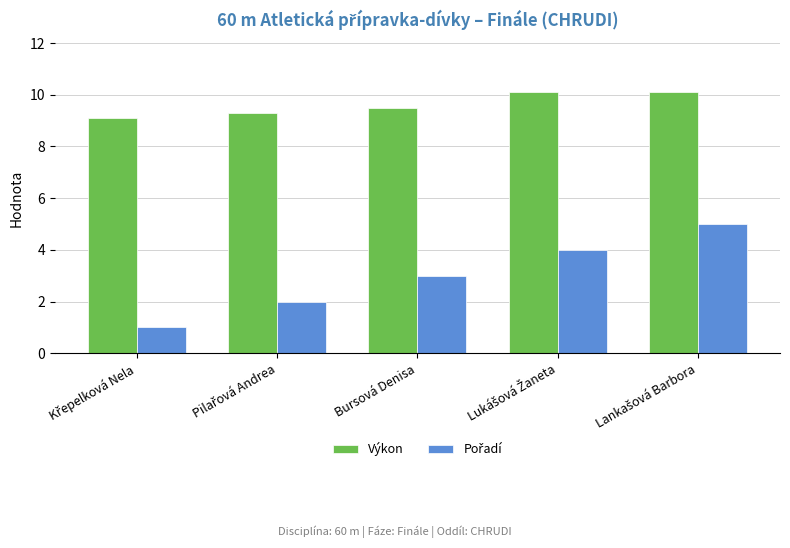

Are the bars grouped side by side (vs. stacked)?

Yes